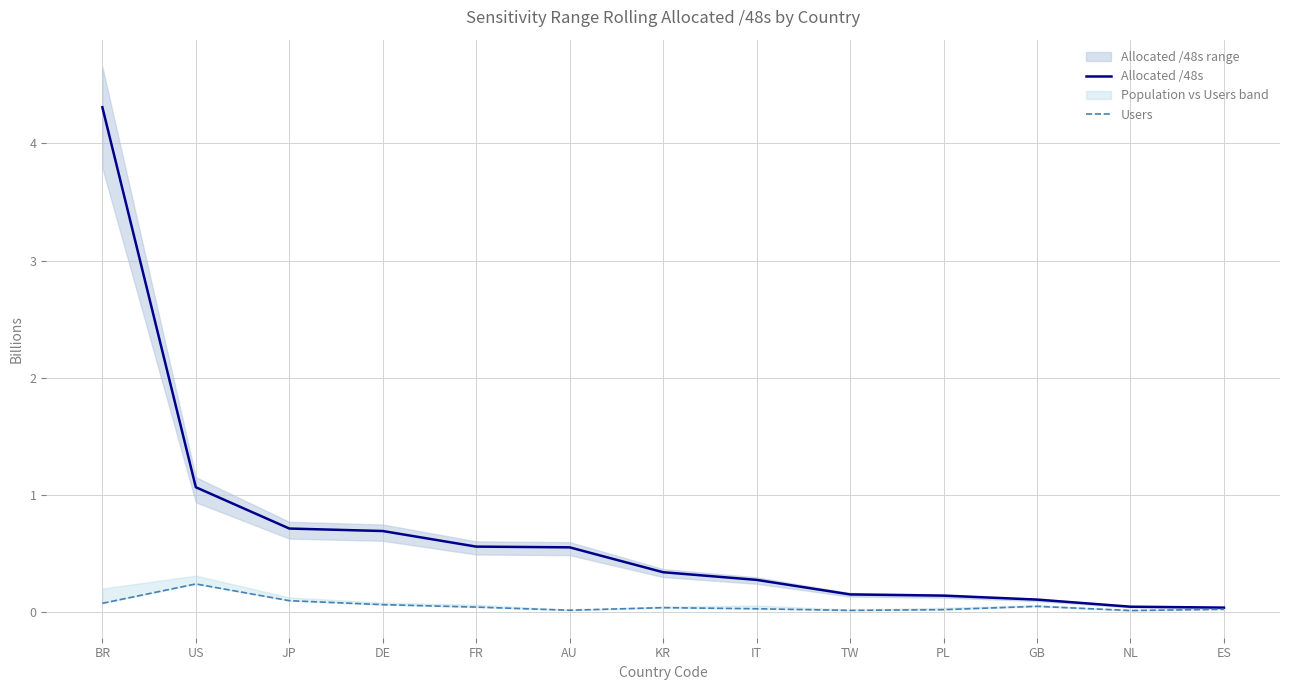

Reading left to right, list all the values displayed in this chart.

Allocated /48s: BR=4.3	US=1.1	JP=0.7	DE=0.7	FR=0.6	AU=0.6	KR=0.3	IT=0.3	TW=0.2	PL=0.1	GB=0.1	NL=0.0	ES=0.0
Users: BR=0.1	US=0.2	JP=0.1	DE=0.1	FR=0.0	AU=0.0	KR=0.0	IT=0.0	TW=0.0	PL=0.0	GB=0.1	NL=0.0	ES=0.0